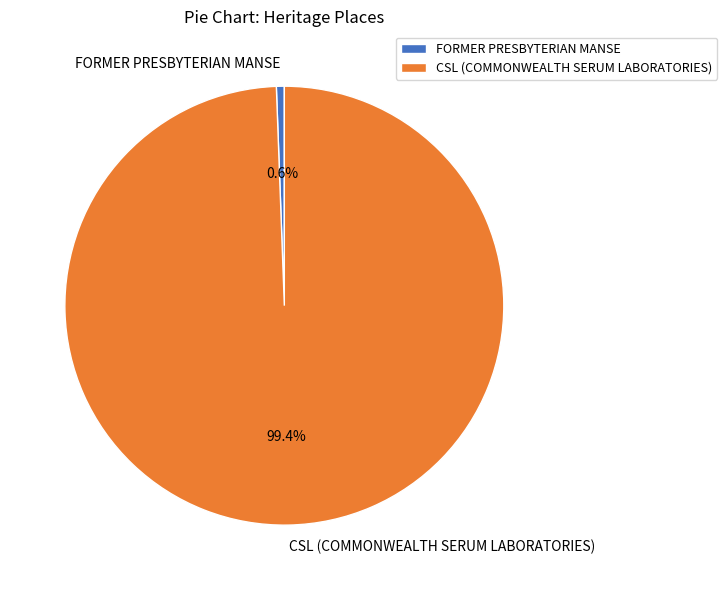

To the nearest percent, what percentage of the pie is FORMER PRESBYTERIAN MANSE?

1%